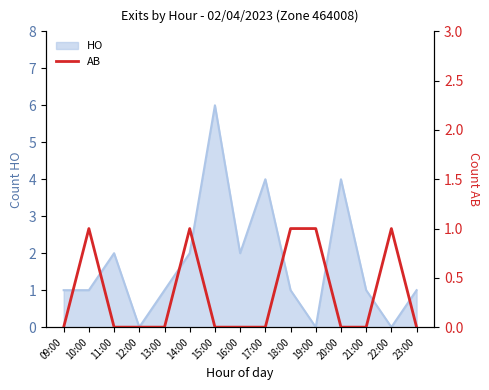

How many data points does each series have?

15